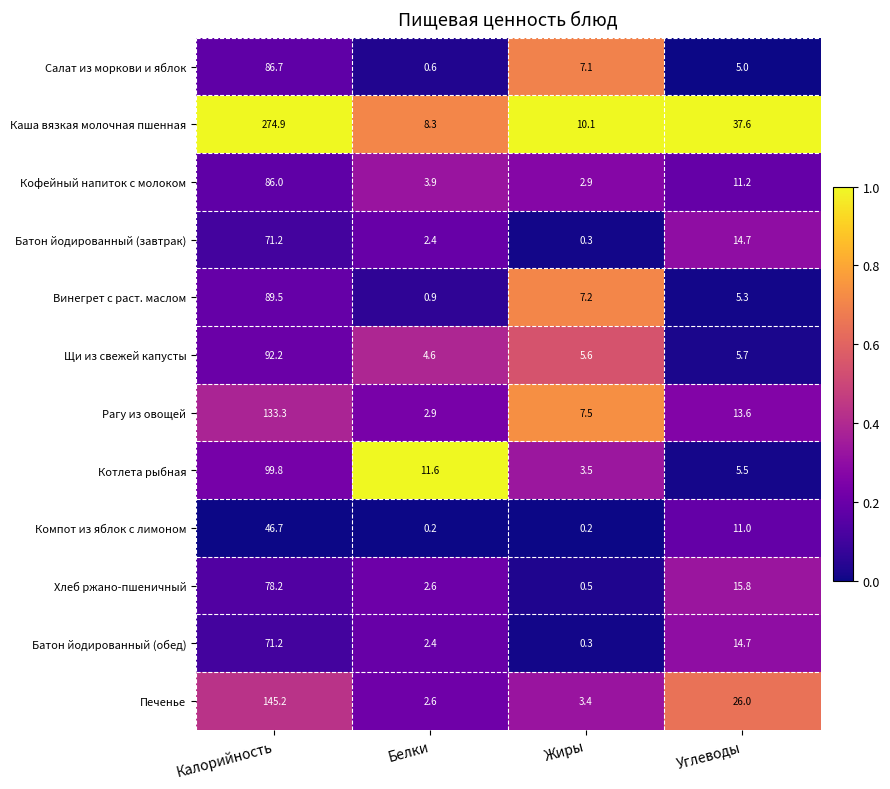

Is it true that Винегрет с раст. маслом equals 127.6 at Калорийность?

False